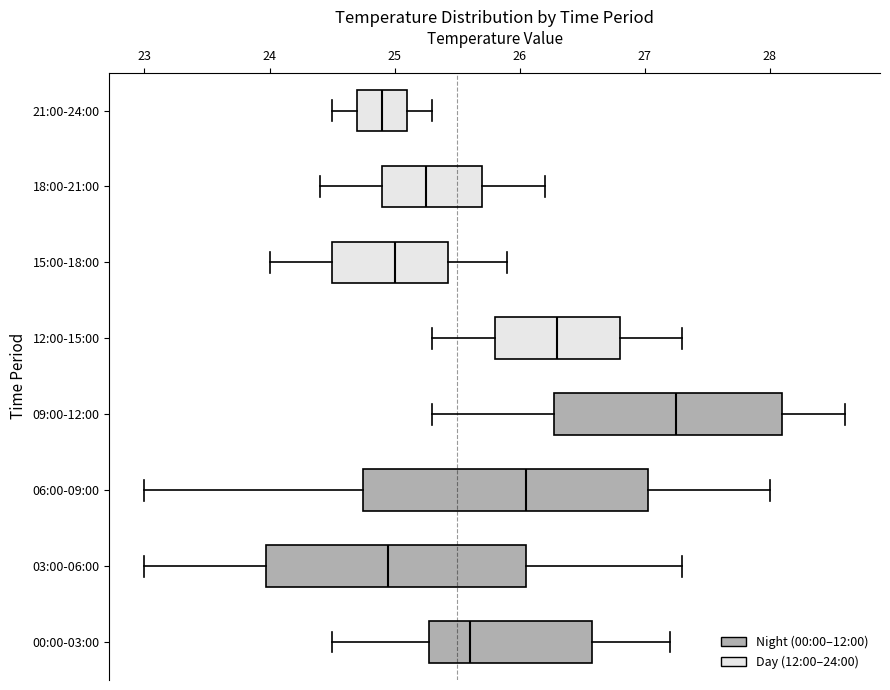

Where is the right edge of the box for 15:00-18:00 on the x-axis? The values are not printed on the chart, so give them approximately, as read against the axis.

25.4